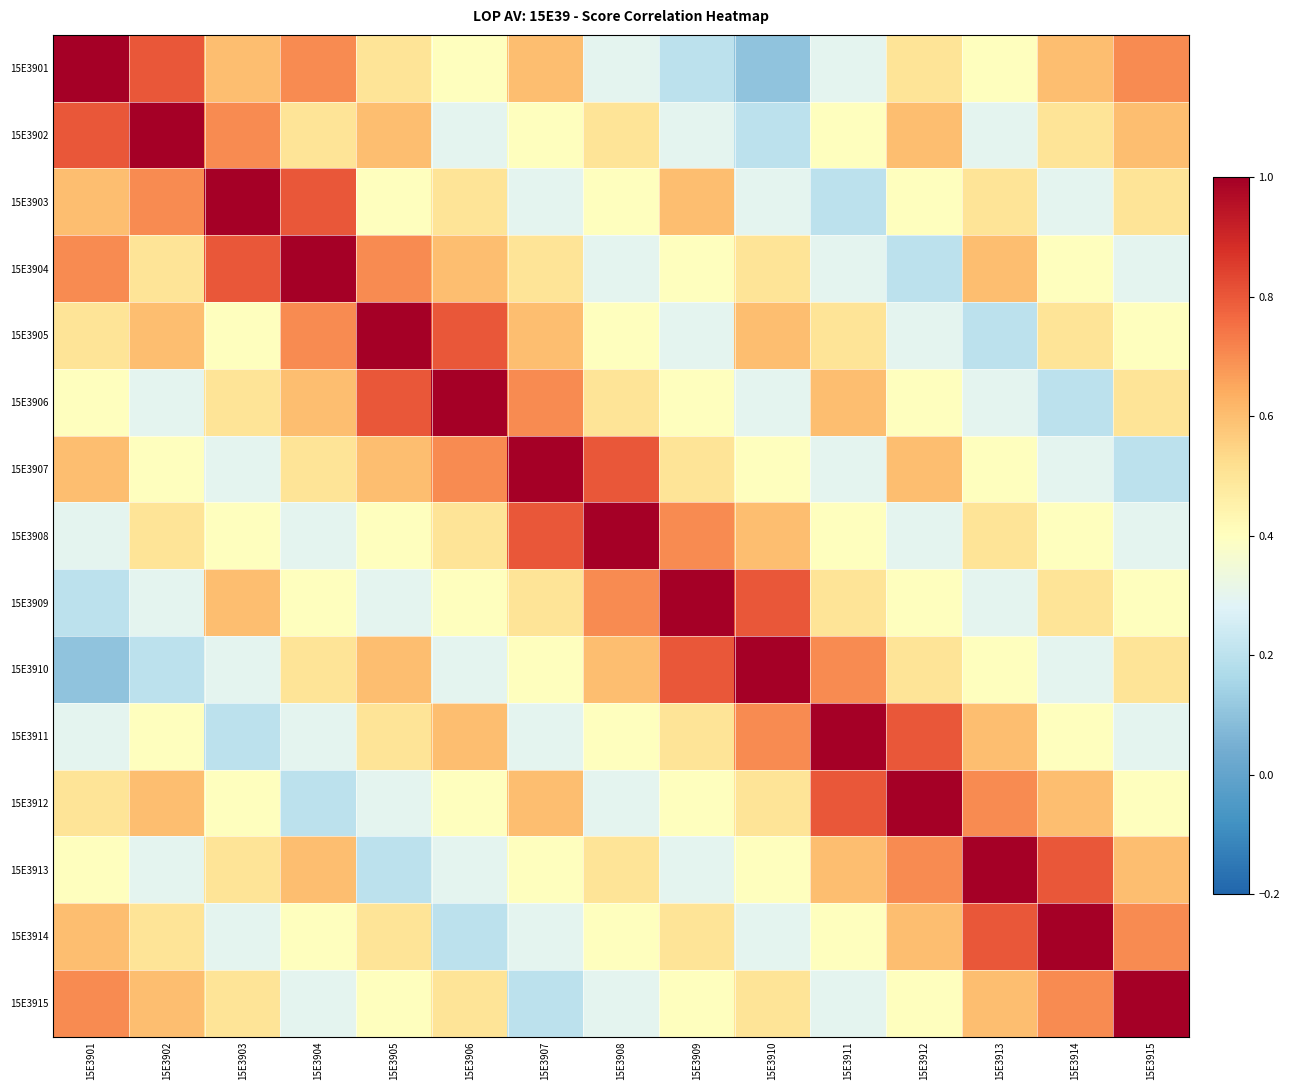

Reading left to right, list all the values displayed in this chart.

15E3901: 15E3901=1.0	15E3902=0.8	15E3903=0.6	15E3904=0.7	15E3905=0.5	15E3906=0.4	15E3907=0.6	15E3908=0.3	15E3909=0.2	15E3910=0.1	15E3911=0.3	15E3912=0.5	15E3913=0.4	15E3914=0.6	15E3915=0.7
15E3902: 15E3901=0.8	15E3902=1.0	15E3903=0.7	15E3904=0.5	15E3905=0.6	15E3906=0.3	15E3907=0.4	15E3908=0.5	15E3909=0.3	15E3910=0.2	15E3911=0.4	15E3912=0.6	15E3913=0.3	15E3914=0.5	15E3915=0.6
15E3903: 15E3901=0.6	15E3902=0.7	15E3903=1.0	15E3904=0.8	15E3905=0.4	15E3906=0.5	15E3907=0.3	15E3908=0.4	15E3909=0.6	15E3910=0.3	15E3911=0.2	15E3912=0.4	15E3913=0.5	15E3914=0.3	15E3915=0.5
15E3904: 15E3901=0.7	15E3902=0.5	15E3903=0.8	15E3904=1.0	15E3905=0.7	15E3906=0.6	15E3907=0.5	15E3908=0.3	15E3909=0.4	15E3910=0.5	15E3911=0.3	15E3912=0.2	15E3913=0.6	15E3914=0.4	15E3915=0.3
15E3905: 15E3901=0.5	15E3902=0.6	15E3903=0.4	15E3904=0.7	15E3905=1.0	15E3906=0.8	15E3907=0.6	15E3908=0.4	15E3909=0.3	15E3910=0.6	15E3911=0.5	15E3912=0.3	15E3913=0.2	15E3914=0.5	15E3915=0.4
15E3906: 15E3901=0.4	15E3902=0.3	15E3903=0.5	15E3904=0.6	15E3905=0.8	15E3906=1.0	15E3907=0.7	15E3908=0.5	15E3909=0.4	15E3910=0.3	15E3911=0.6	15E3912=0.4	15E3913=0.3	15E3914=0.2	15E3915=0.5
15E3907: 15E3901=0.6	15E3902=0.4	15E3903=0.3	15E3904=0.5	15E3905=0.6	15E3906=0.7	15E3907=1.0	15E3908=0.8	15E3909=0.5	15E3910=0.4	15E3911=0.3	15E3912=0.6	15E3913=0.4	15E3914=0.3	15E3915=0.2
15E3908: 15E3901=0.3	15E3902=0.5	15E3903=0.4	15E3904=0.3	15E3905=0.4	15E3906=0.5	15E3907=0.8	15E3908=1.0	15E3909=0.7	15E3910=0.6	15E3911=0.4	15E3912=0.3	15E3913=0.5	15E3914=0.4	15E3915=0.3
15E3909: 15E3901=0.2	15E3902=0.3	15E3903=0.6	15E3904=0.4	15E3905=0.3	15E3906=0.4	15E3907=0.5	15E3908=0.7	15E3909=1.0	15E3910=0.8	15E3911=0.5	15E3912=0.4	15E3913=0.3	15E3914=0.5	15E3915=0.4
15E3910: 15E3901=0.1	15E3902=0.2	15E3903=0.3	15E3904=0.5	15E3905=0.6	15E3906=0.3	15E3907=0.4	15E3908=0.6	15E3909=0.8	15E3910=1.0	15E3911=0.7	15E3912=0.5	15E3913=0.4	15E3914=0.3	15E3915=0.5
15E3911: 15E3901=0.3	15E3902=0.4	15E3903=0.2	15E3904=0.3	15E3905=0.5	15E3906=0.6	15E3907=0.3	15E3908=0.4	15E3909=0.5	15E3910=0.7	15E3911=1.0	15E3912=0.8	15E3913=0.6	15E3914=0.4	15E3915=0.3
15E3912: 15E3901=0.5	15E3902=0.6	15E3903=0.4	15E3904=0.2	15E3905=0.3	15E3906=0.4	15E3907=0.6	15E3908=0.3	15E3909=0.4	15E3910=0.5	15E3911=0.8	15E3912=1.0	15E3913=0.7	15E3914=0.6	15E3915=0.4
15E3913: 15E3901=0.4	15E3902=0.3	15E3903=0.5	15E3904=0.6	15E3905=0.2	15E3906=0.3	15E3907=0.4	15E3908=0.5	15E3909=0.3	15E3910=0.4	15E3911=0.6	15E3912=0.7	15E3913=1.0	15E3914=0.8	15E3915=0.6
15E3914: 15E3901=0.6	15E3902=0.5	15E3903=0.3	15E3904=0.4	15E3905=0.5	15E3906=0.2	15E3907=0.3	15E3908=0.4	15E3909=0.5	15E3910=0.3	15E3911=0.4	15E3912=0.6	15E3913=0.8	15E3914=1.0	15E3915=0.7
15E3915: 15E3901=0.7	15E3902=0.6	15E3903=0.5	15E3904=0.3	15E3905=0.4	15E3906=0.5	15E3907=0.2	15E3908=0.3	15E3909=0.4	15E3910=0.5	15E3911=0.3	15E3912=0.4	15E3913=0.6	15E3914=0.7	15E3915=1.0